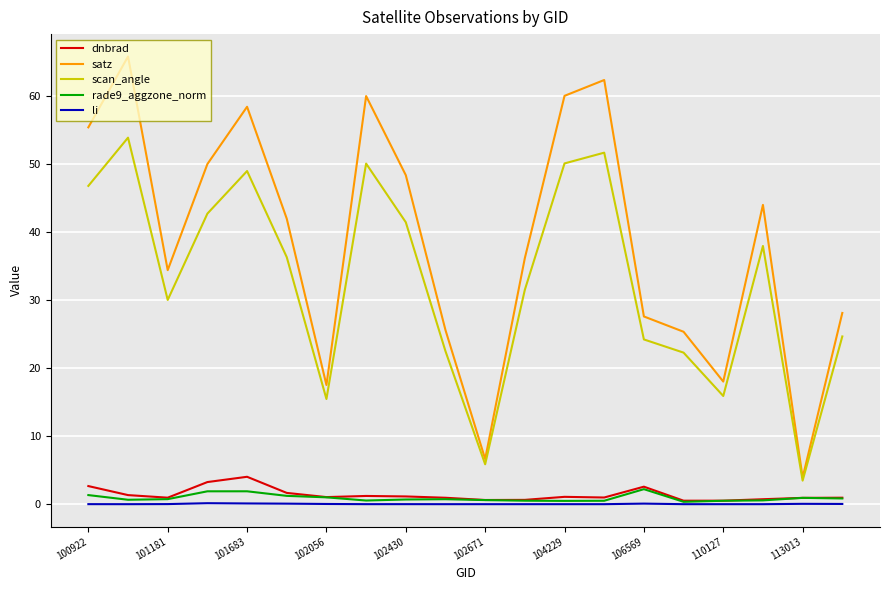

What is the difference between the second highest and second lowest values in the scan_angle series?

45.8